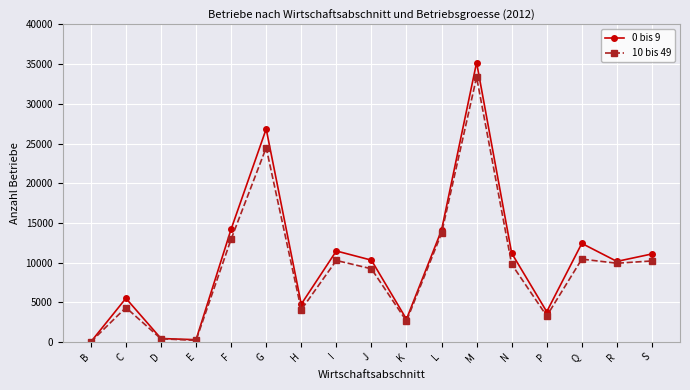

Rank the series at P from highest to lowest value.

0 bis 9, 10 bis 49